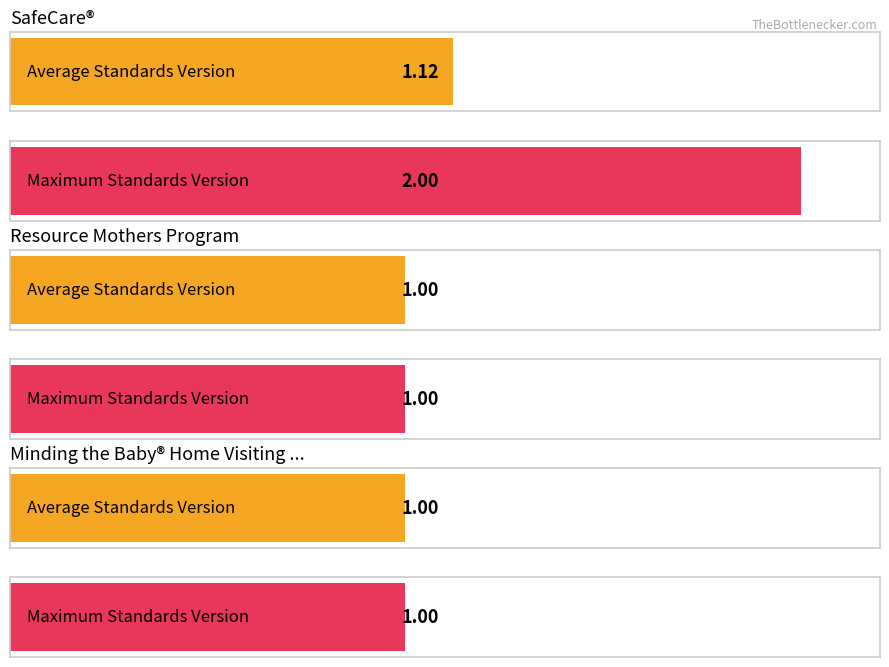

Which series changed the most between SafeCare® and Resource Mothers Program?

Max Standards Version